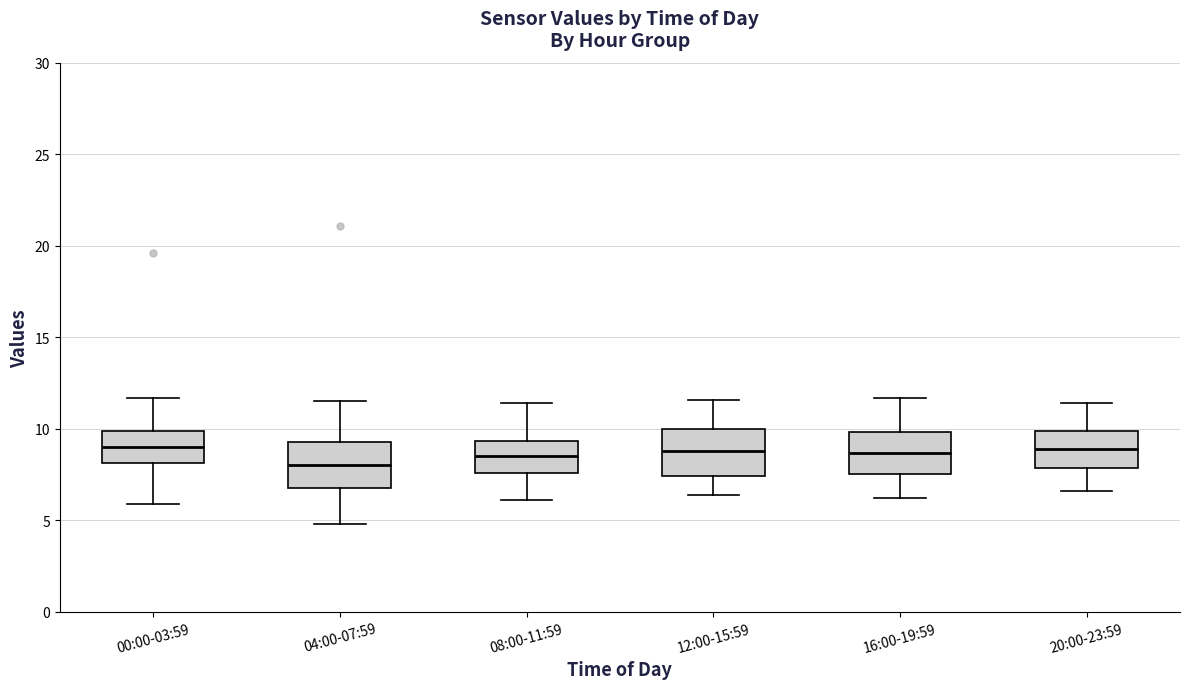

Where is the upper edge of the box for 20:00-23:59 on the y-axis? The values are not printed on the chart, so give them approximately, as read against the axis.

10.0